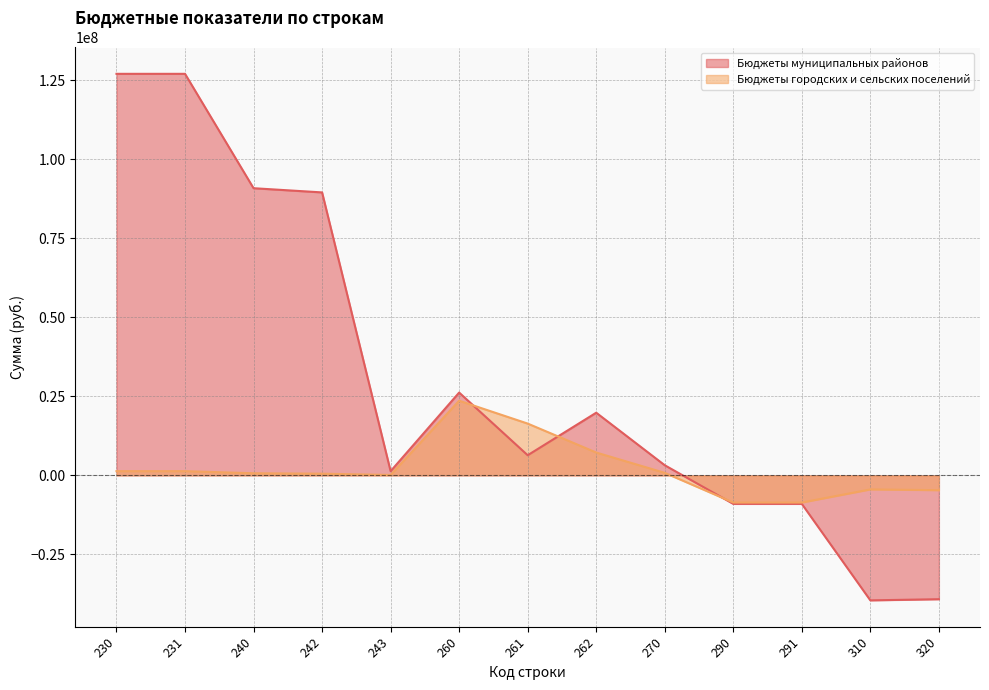

Which series ends up on top after the final intersection of Бюджеты городских и сельских поселений and Бюджеты муниципальных районов?

Бюджеты городских и сельских поселений